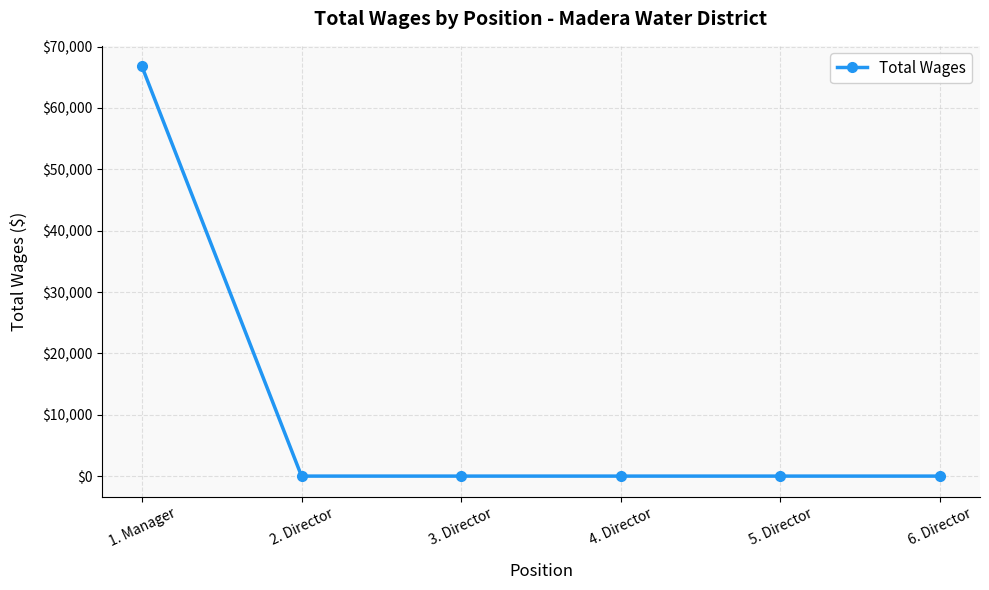

The value at 4. Director is 0. True or false?

True